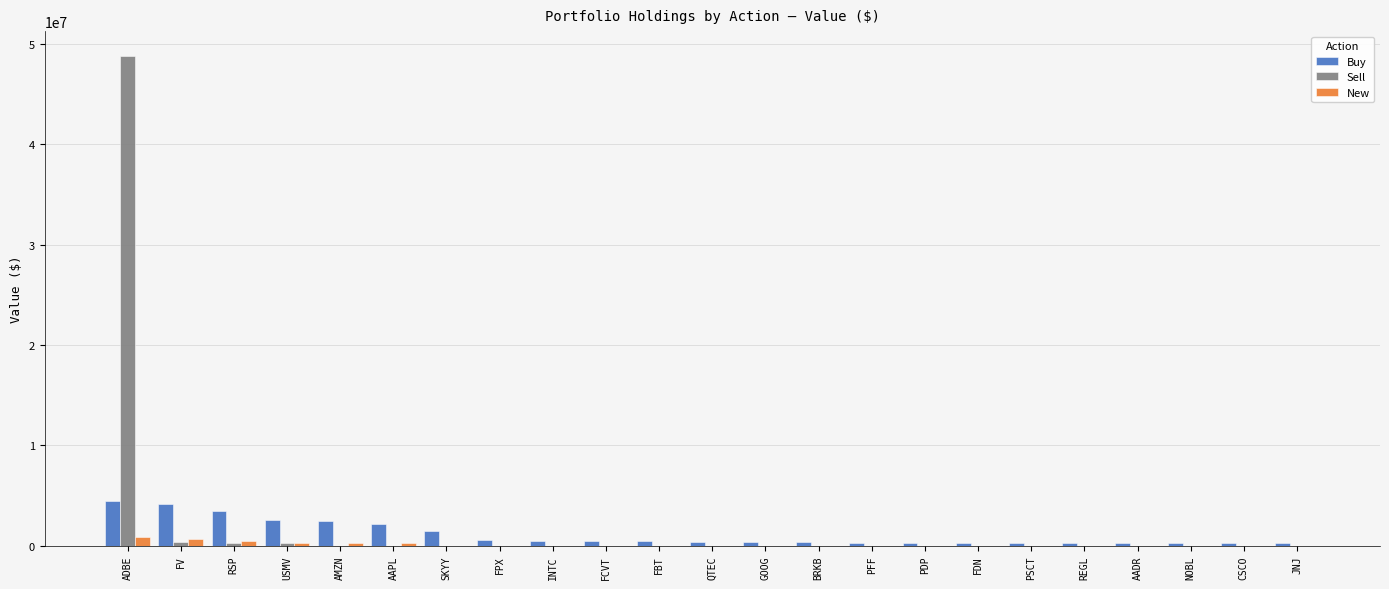

Where does the Buy series first go above 416000?

ADBE